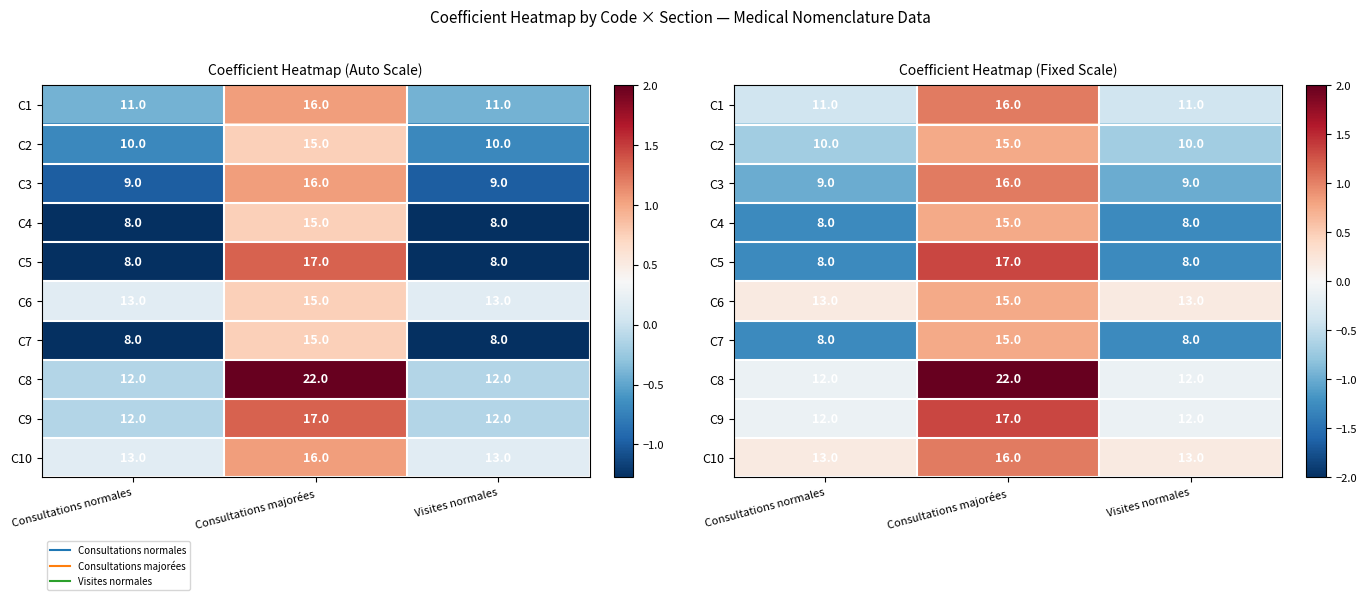

At which category is the sum across all series the highest?

Consultations majorées